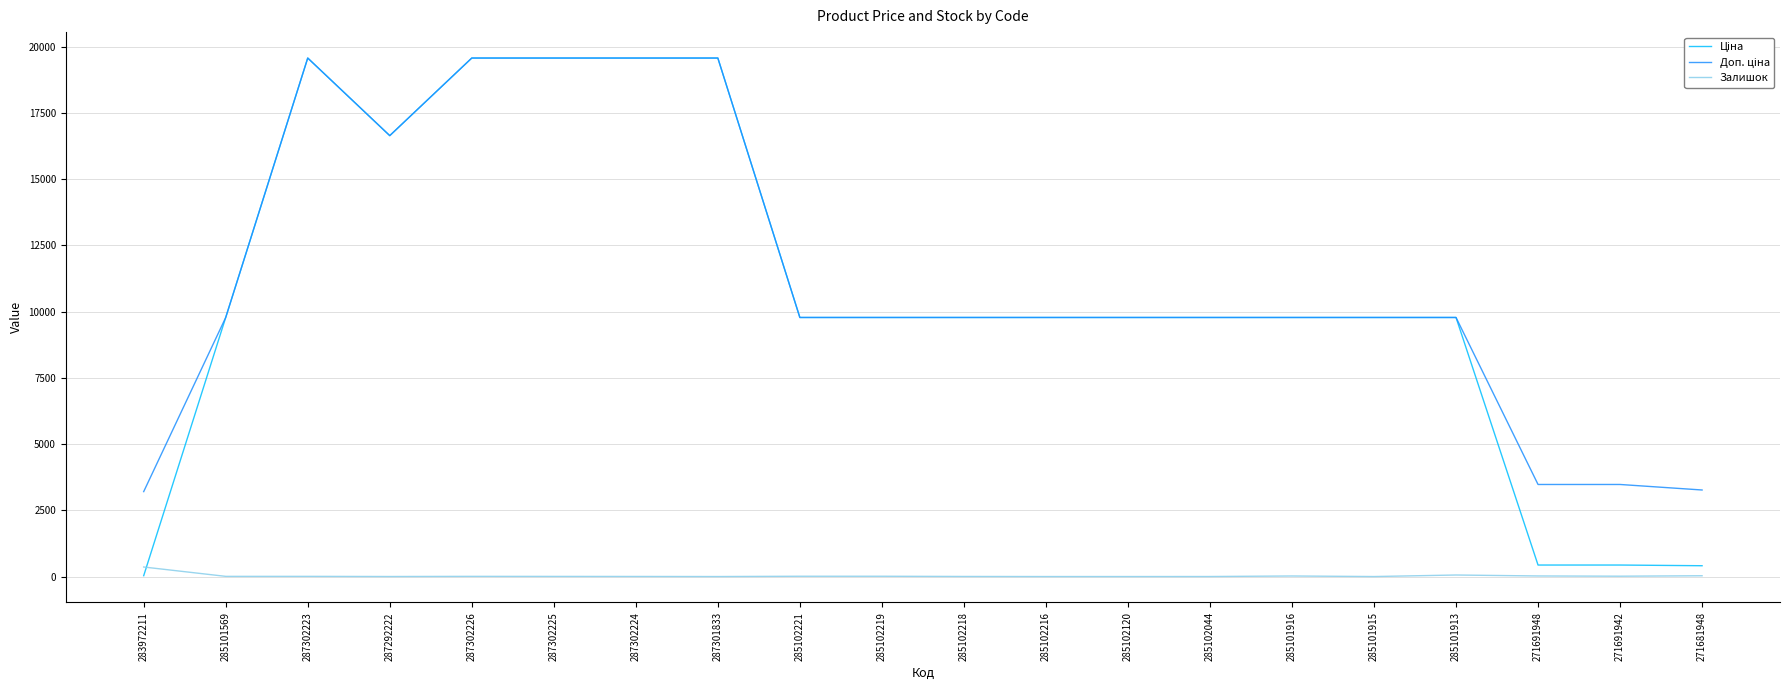

What is the greatest value displayed?

19564.9